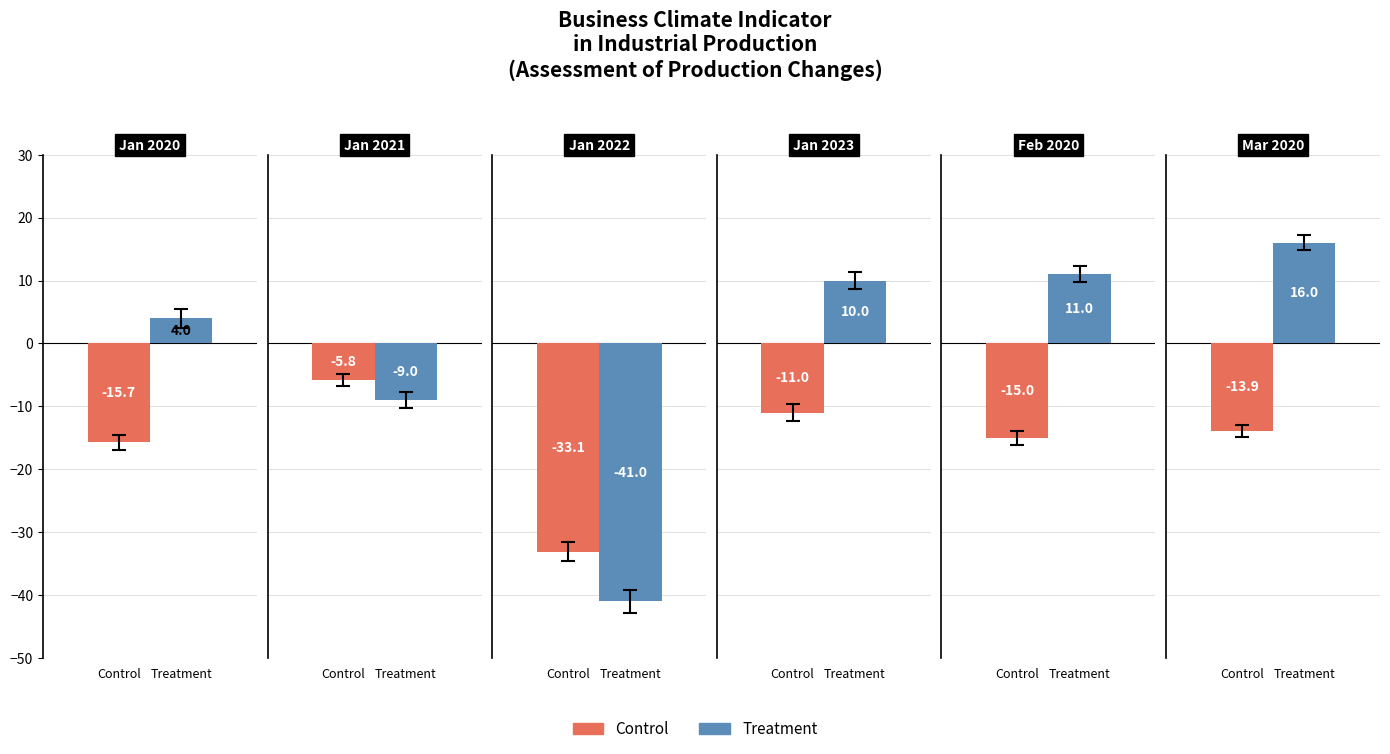

At how many categories does at least one series exceed 13?

1